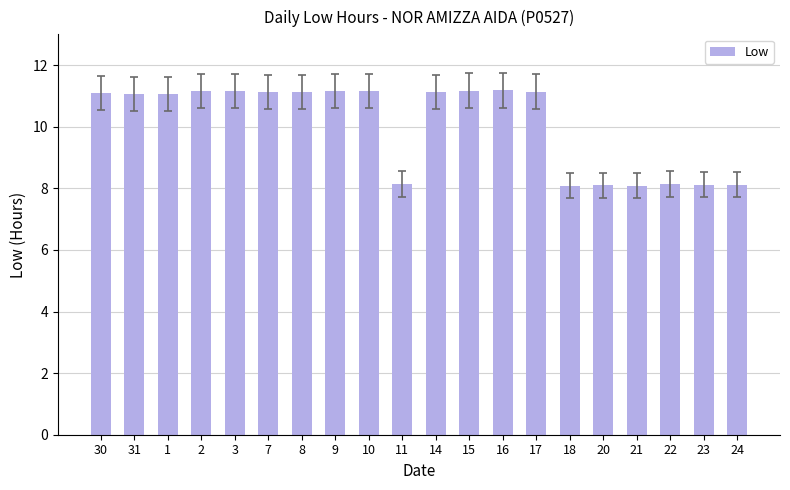

What is the smallest value displayed?

8.1